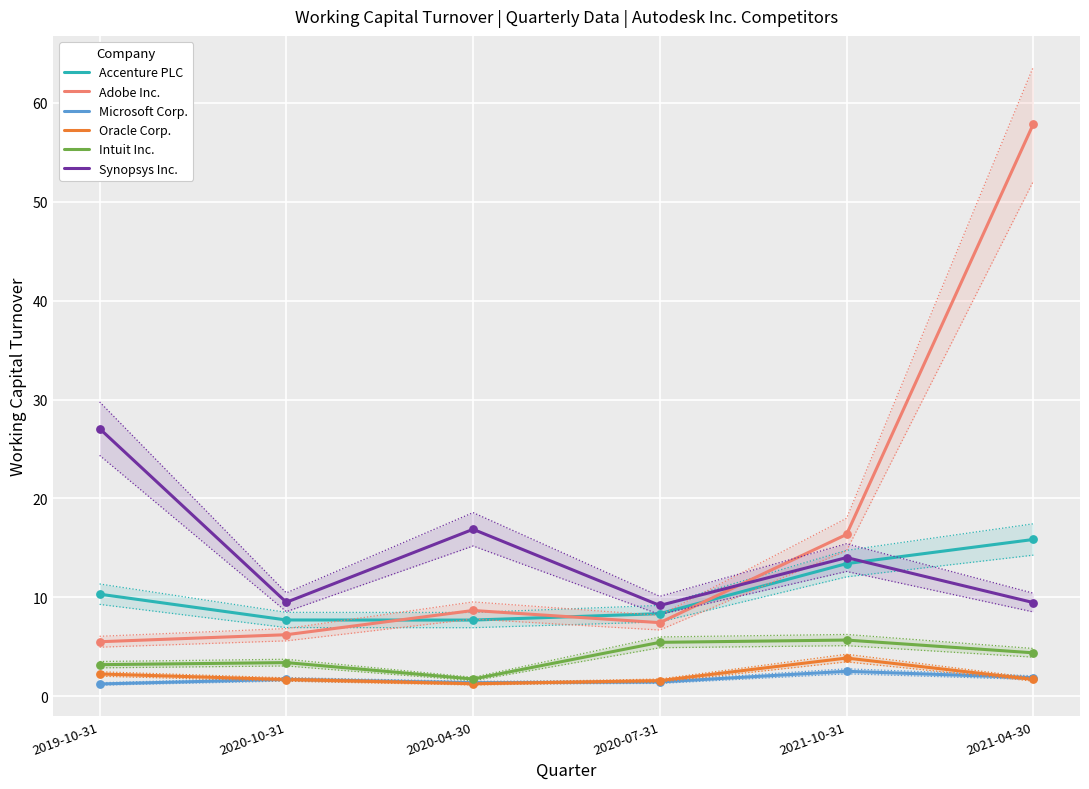

At how many categories does at least one series exceed 47?

1